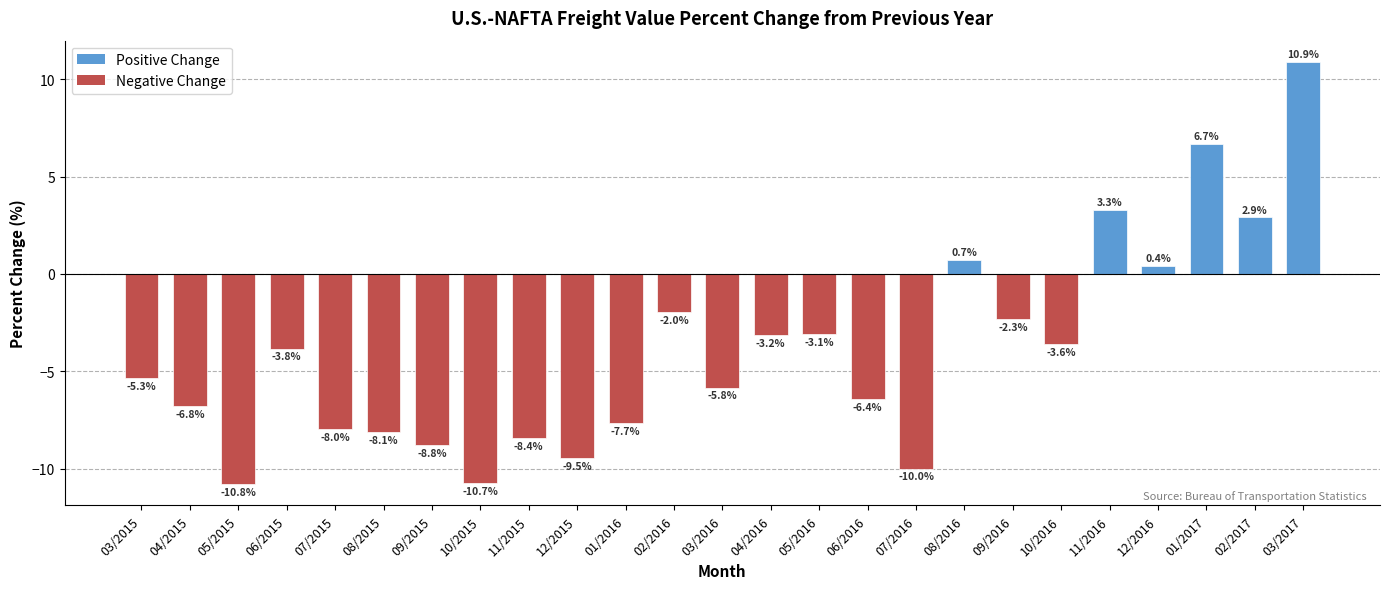

What is the value of the 24th bar from the left?

2.9